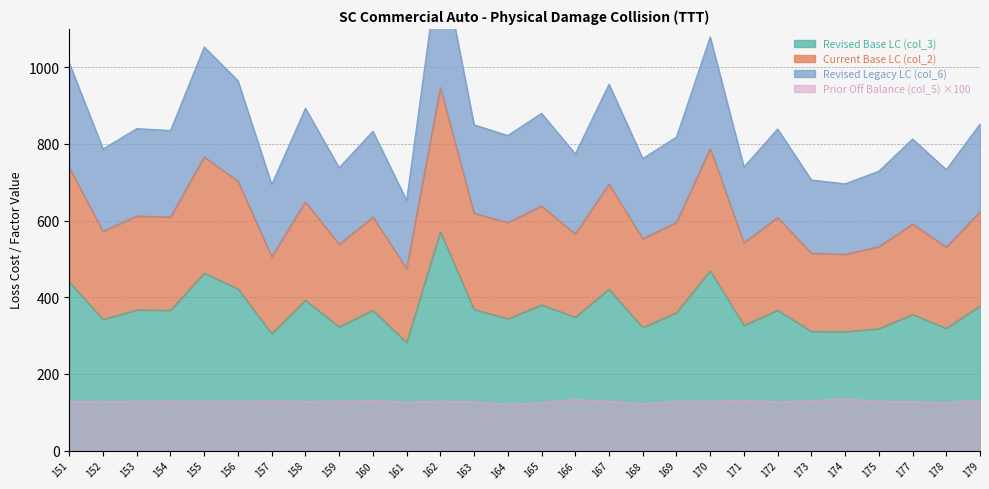

True or false: Revised Base LC (col_3) and Prior Off Balance (col_5) ×100 intersect in this chart.

False